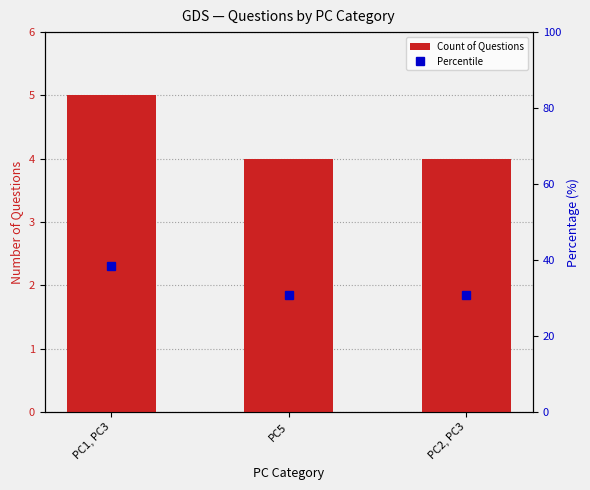

Between PC5 and PC2, PC3, which is larger?

PC5